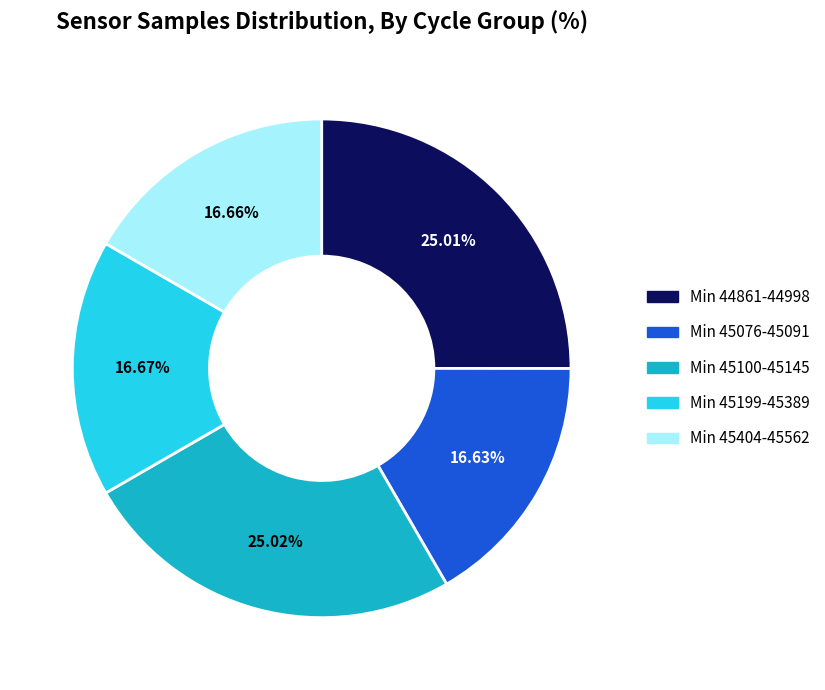

Is there any slice that represents more than half of the pie?

No